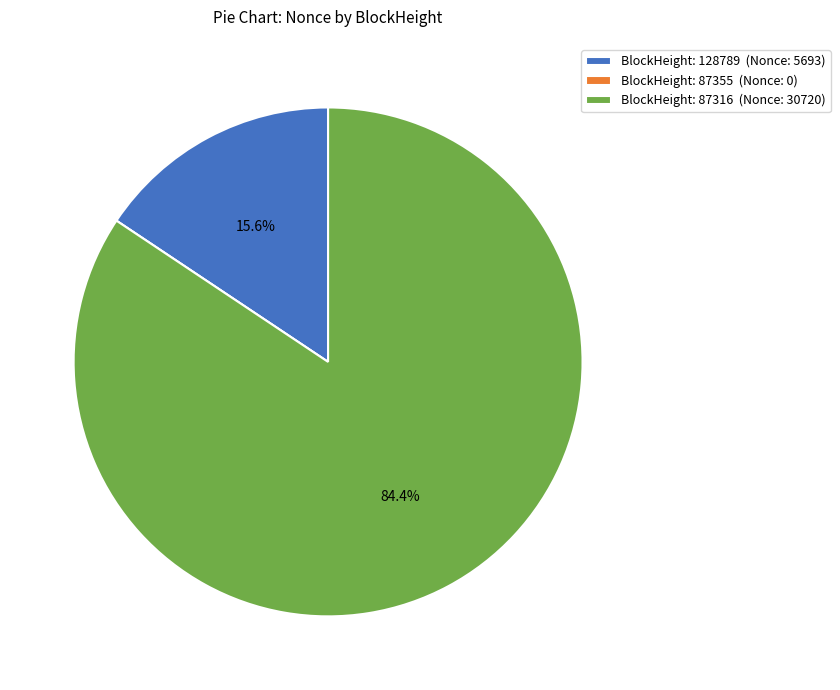

Is there a majority slice in this chart?

Yes